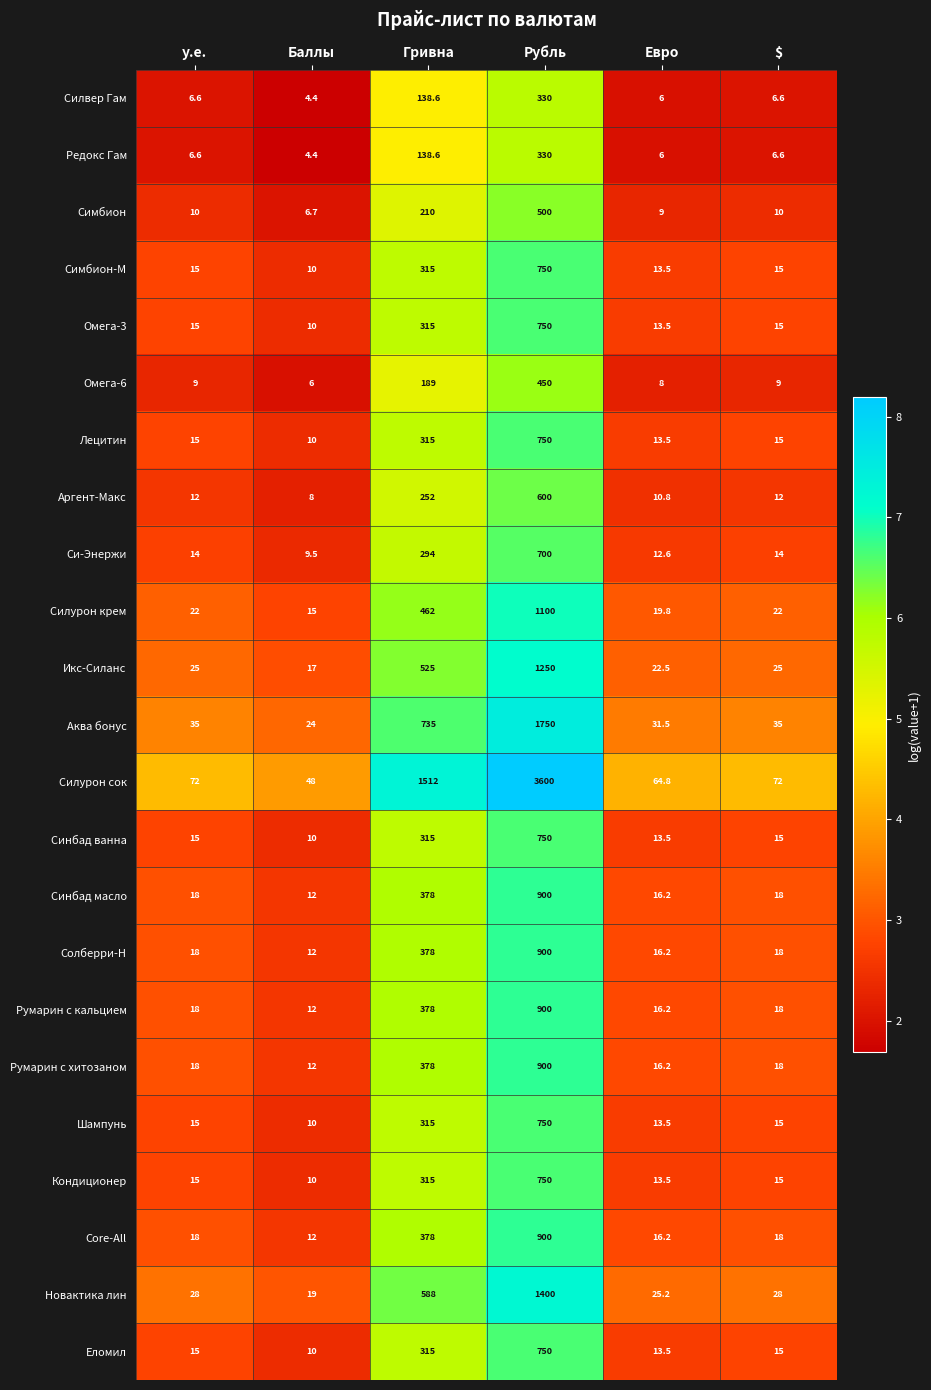

Which series has the largest total across all categories?

Силурон сок